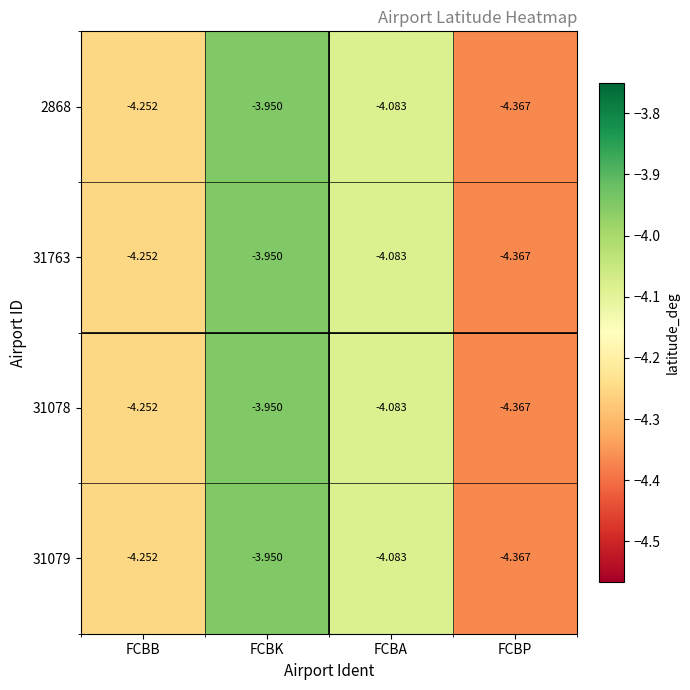

Count the number of categories in the chart.

4